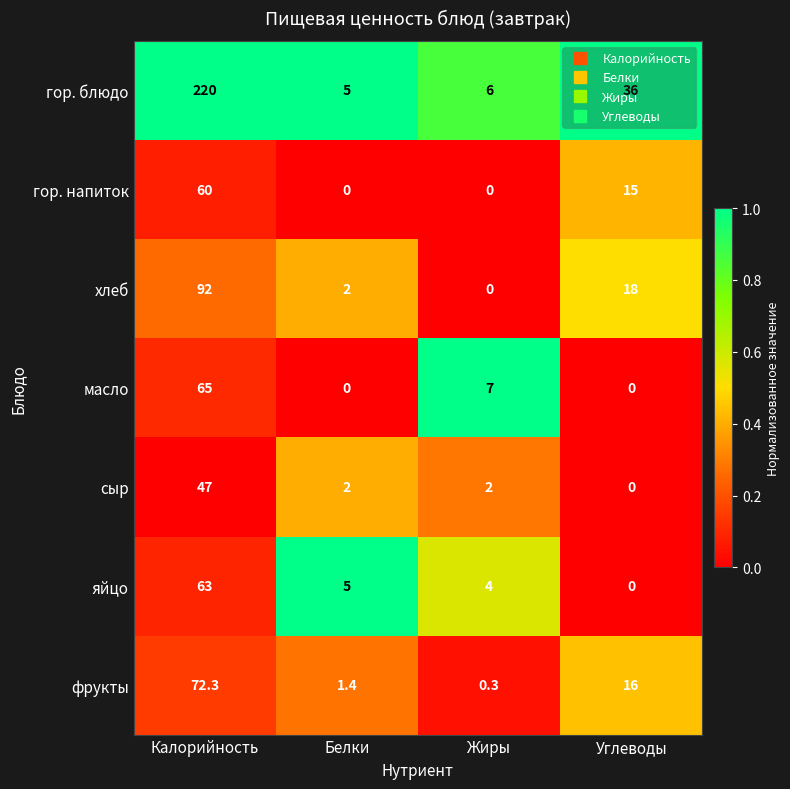

What is the sum of all гор. напиток values?

75.0